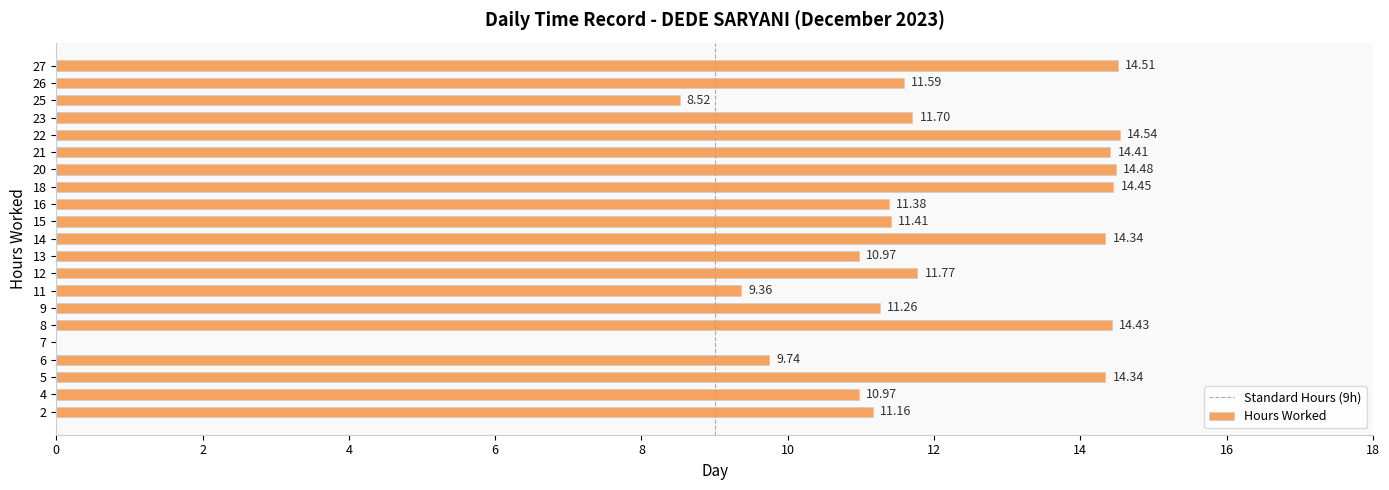

Are the bars grouped side by side (vs. stacked)?

No